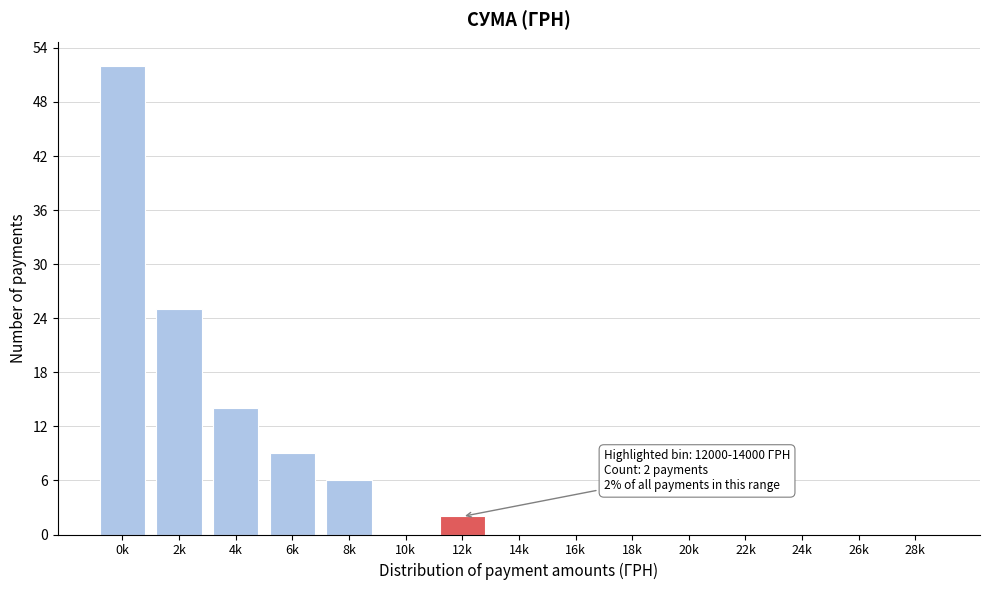

Reading left to right, extract all data points from this chart.

0k=52	2k=25	4k=14	6k=9	8k=6	10k=0	12k=2	14k=0	16k=0	18k=0	20k=0	22k=0	24k=0	26k=0	28k=0